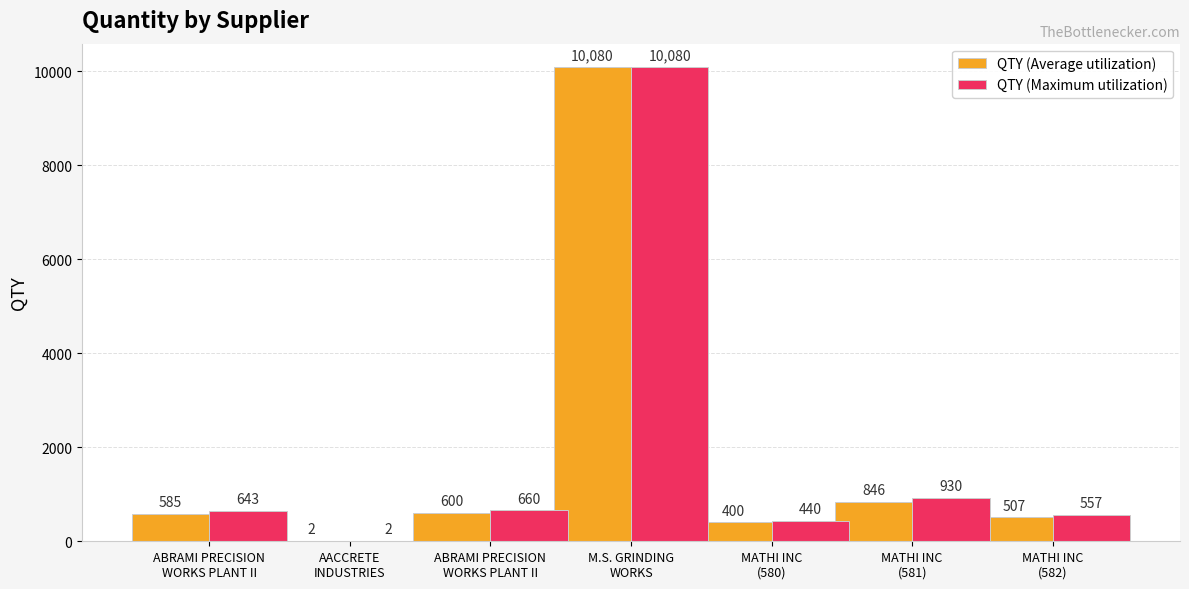

Reading left to right, extract all data points from this chart.

QTY (Average utilization): 585.0	2.0	600.0	10080.0	400.0	846.0	507.0
QTY (Maximum utilization): 643.5	2.2	660.0	10080.0	440.0	930.6	557.7